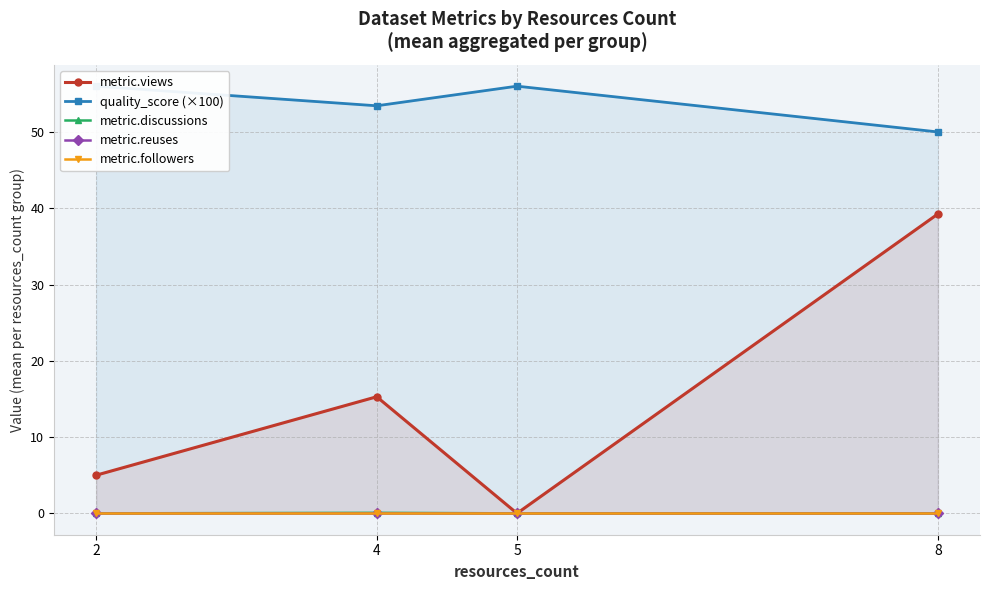

True or false: metric.discussions has more than 2 interior local peaks.

False